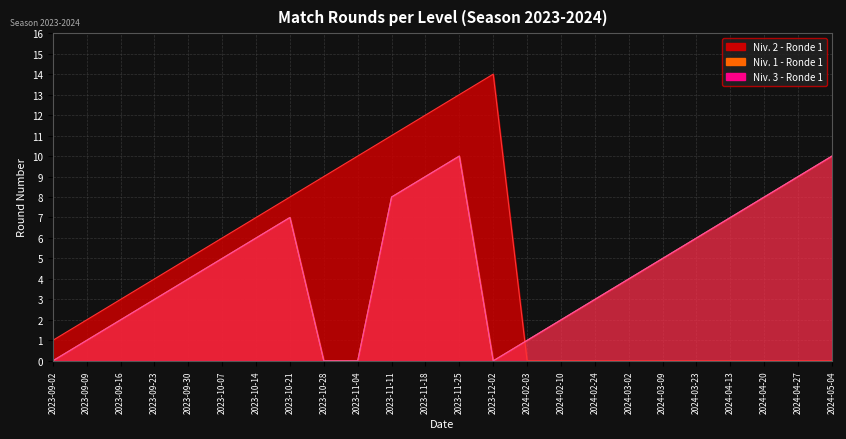

What are all the series names shown in the legend?

Niv. 2 - Ronde 1, Niv. 1 - Ronde 1, Niv. 3 - Ronde 1